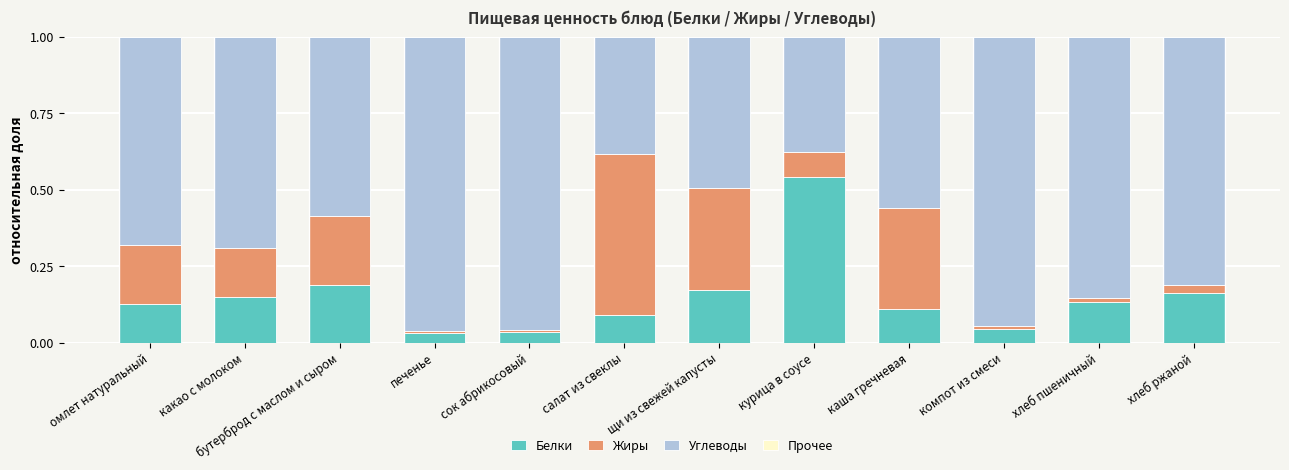

What is the sum of all Белки values?

1.8